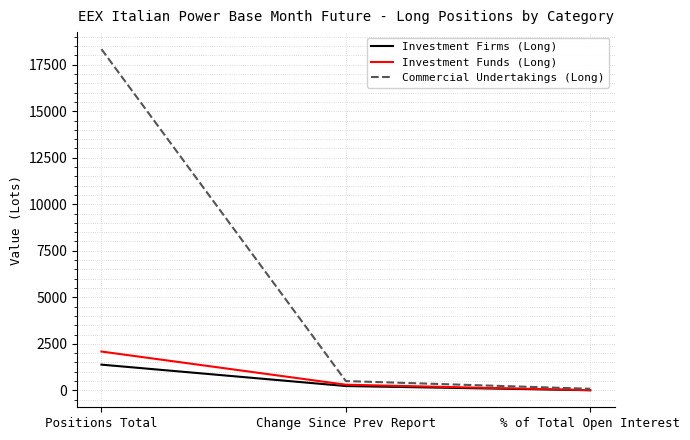

Which category has the highest value in the Investment Funds (Long) series?

Positions Total